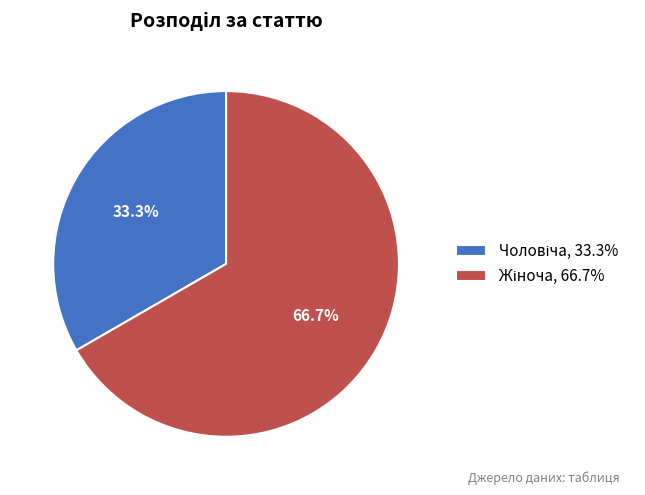

Does any single category account for the majority?

Yes